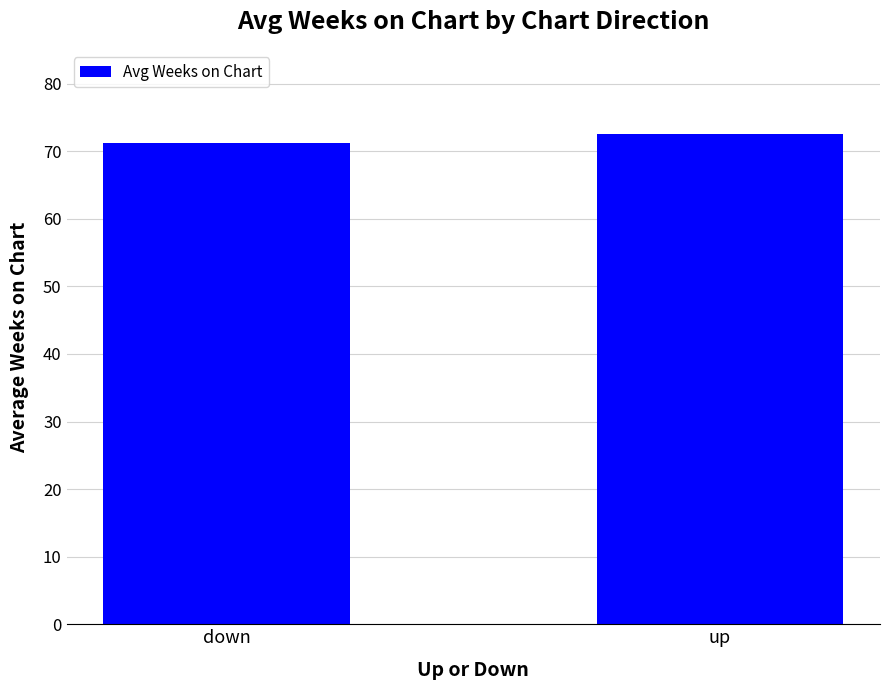

What is the sum of all values?

143.7